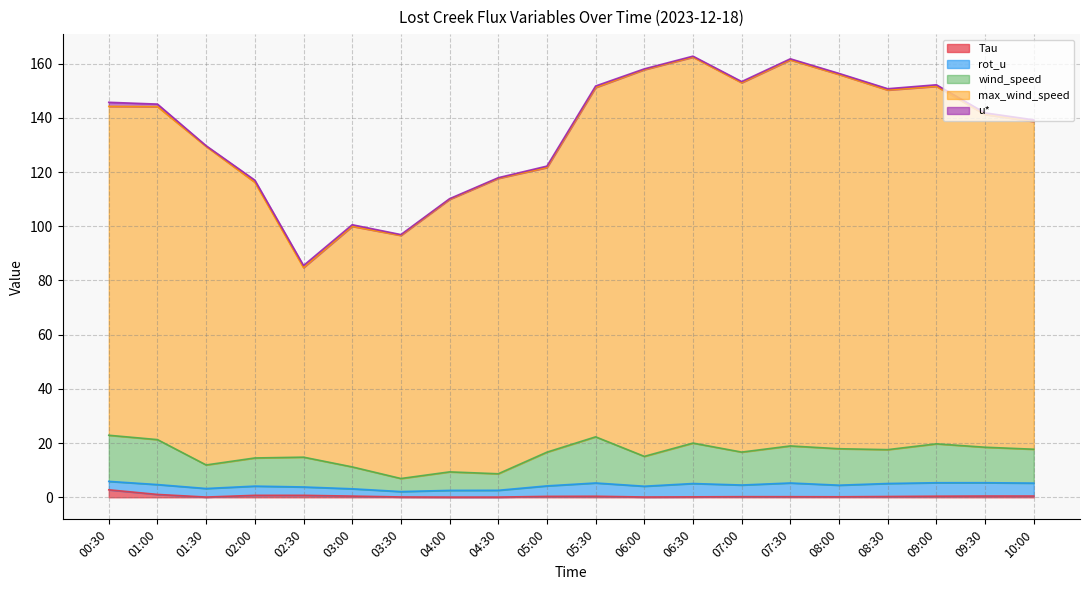

The value of Tau at 01:30 is 0.1. True or false?

True